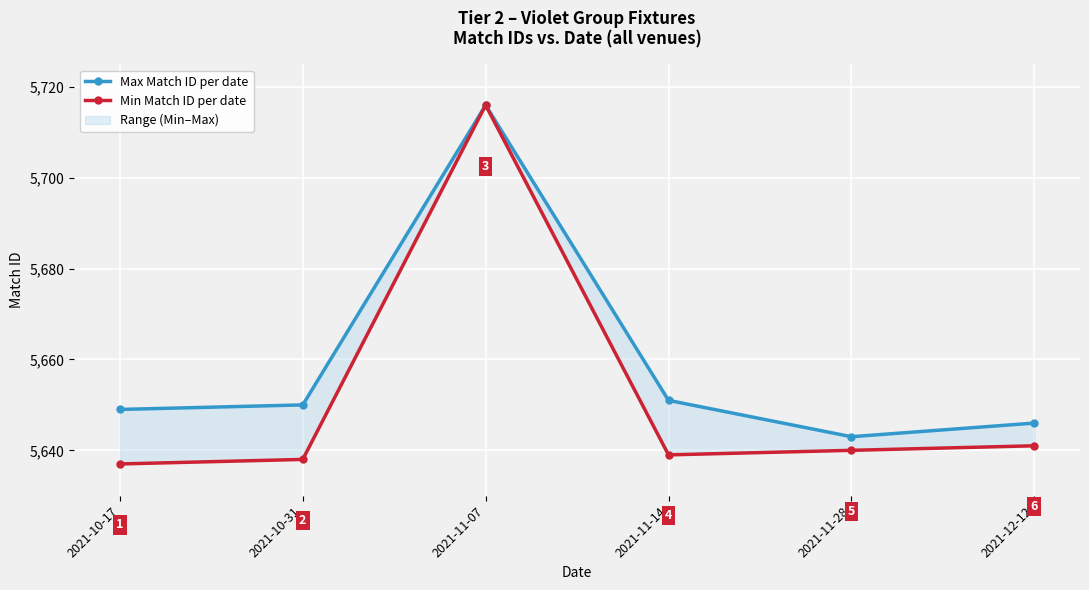

What is the highest value of the Max Match ID per date series?

5716